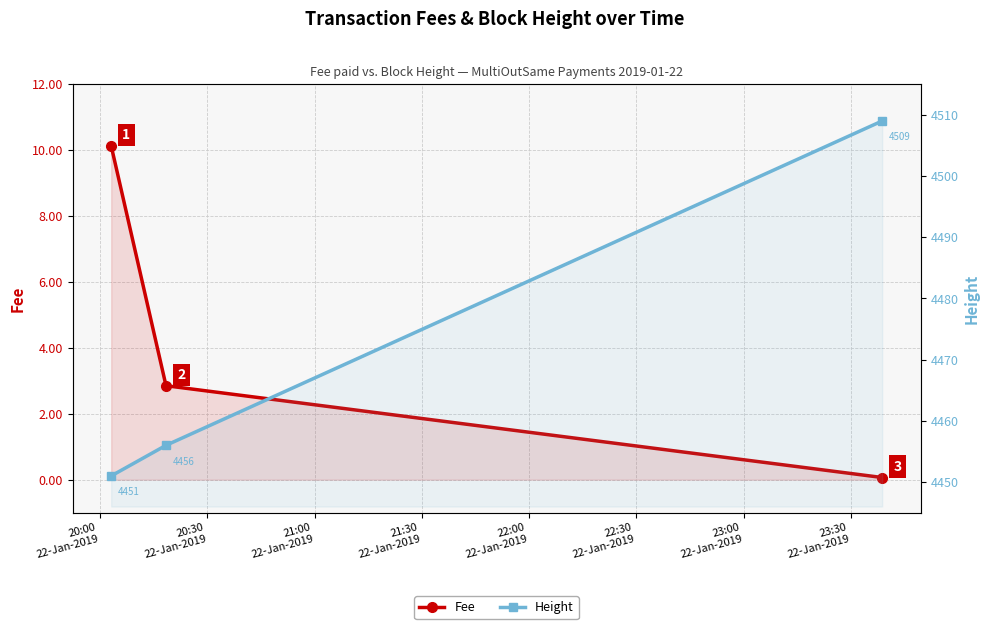

Which series has the largest total across all categories?

Height